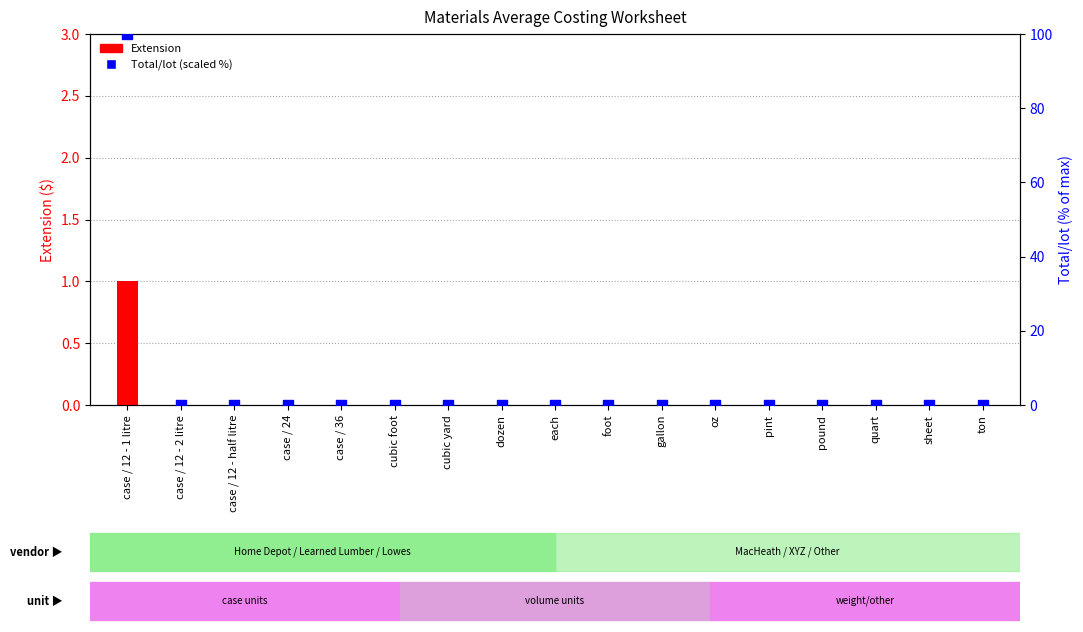

Which series contains the highest Y value?

Total/lot (scaled)